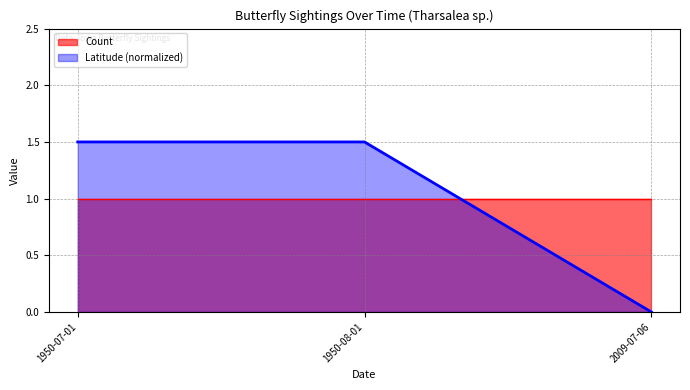

Does the chart have visible grid lines?

Yes